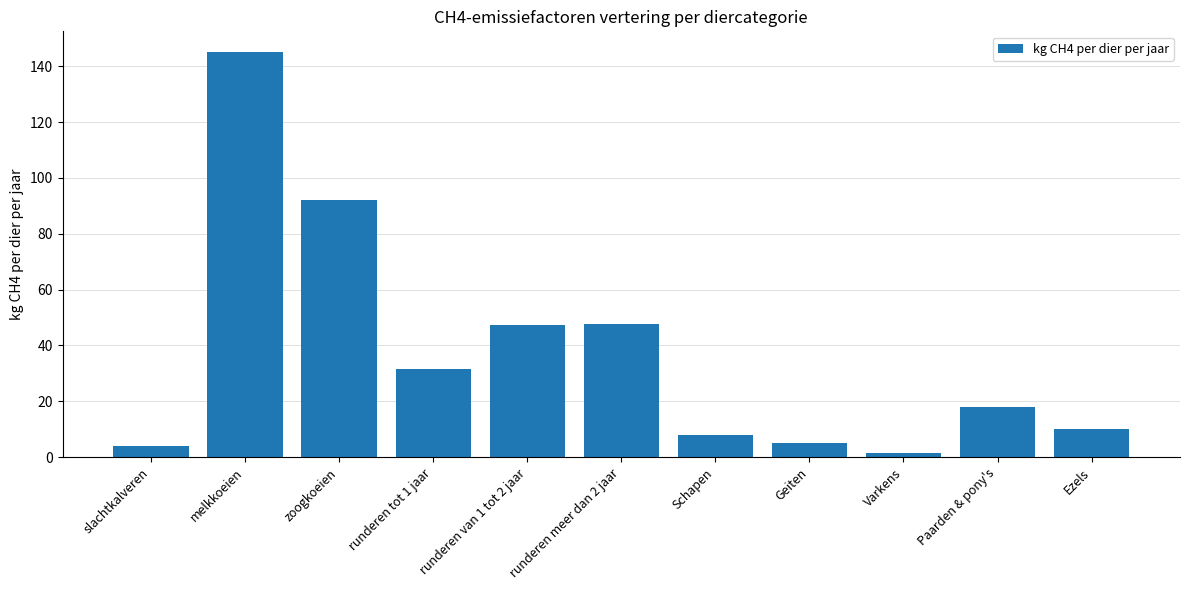

What is the difference between the second highest and minimum values?

90.4